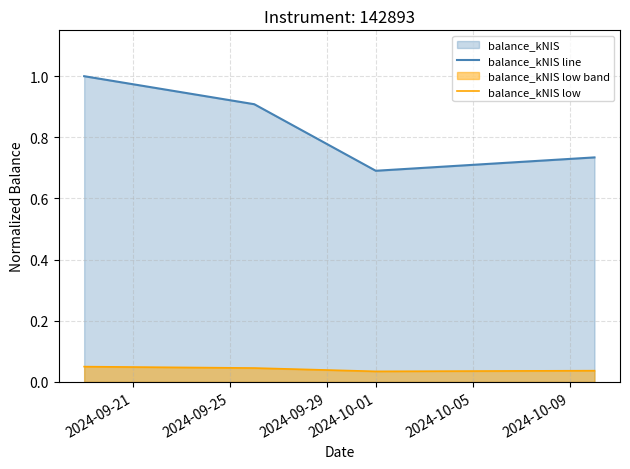

What is the difference between the maximum and minimum values in the balance_kNIS line series?

0.3